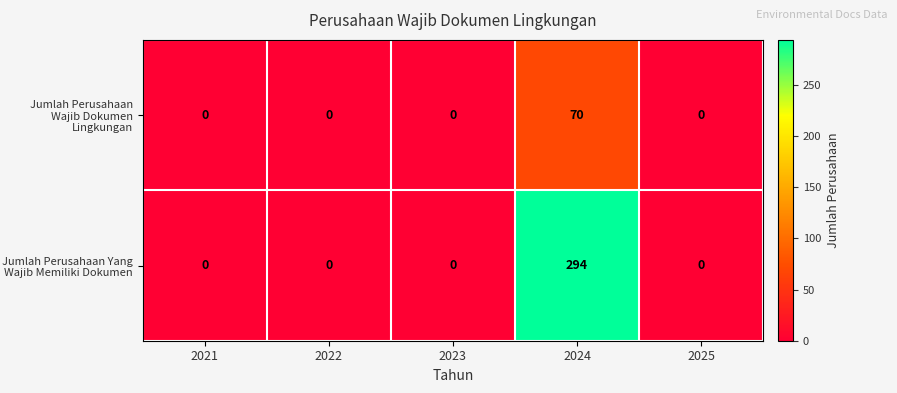

What is the total value across all series at 2024?

364